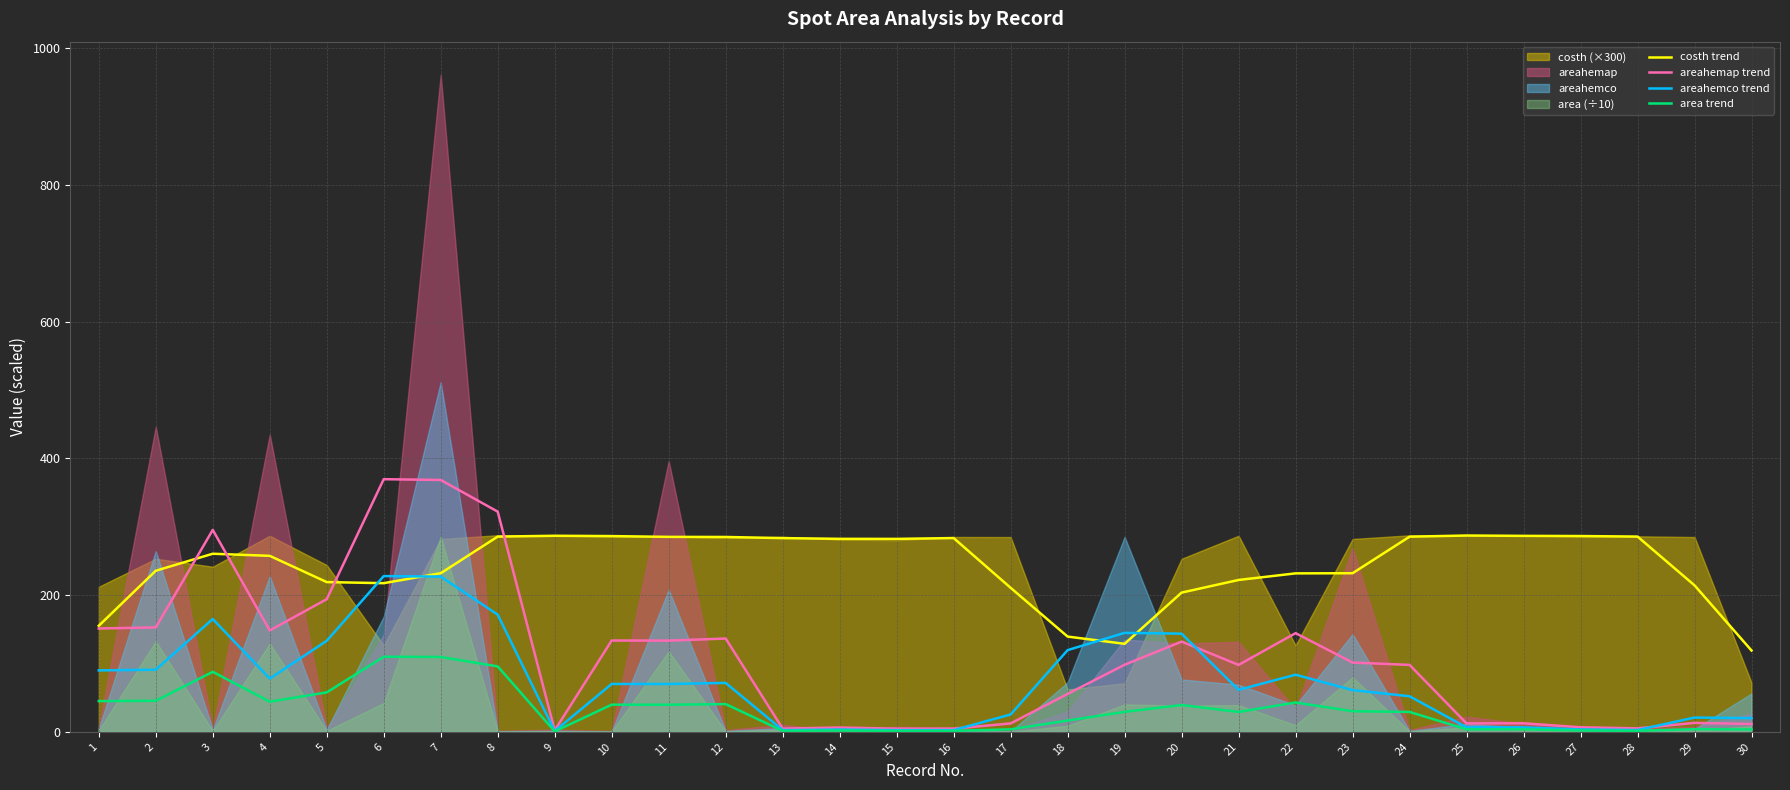

At which label is areahemap trend closest to 185?

5